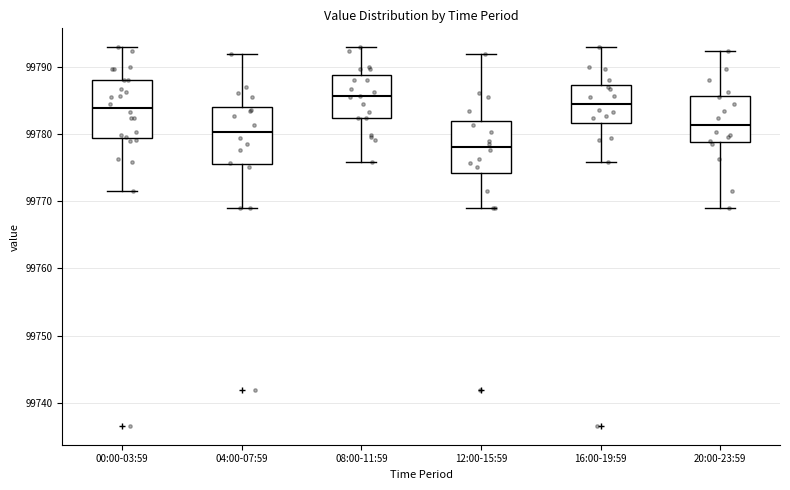

Where does the upper whisker of the box for 20:00-23:59 end on the y-axis? The values are not printed on the chart, so give them approximately, as read against the axis.

99792